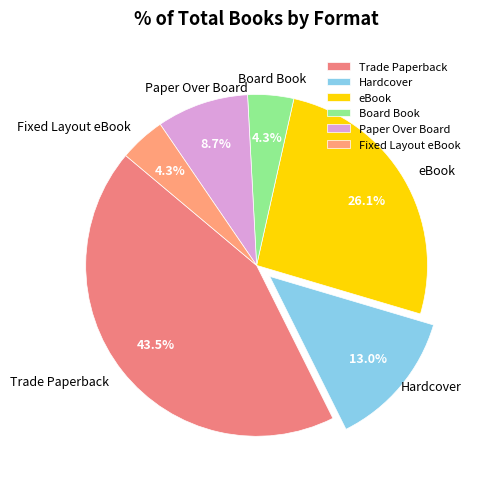

To the nearest percent, what is the combined percentage of eBook and Fixed Layout eBook?

30%